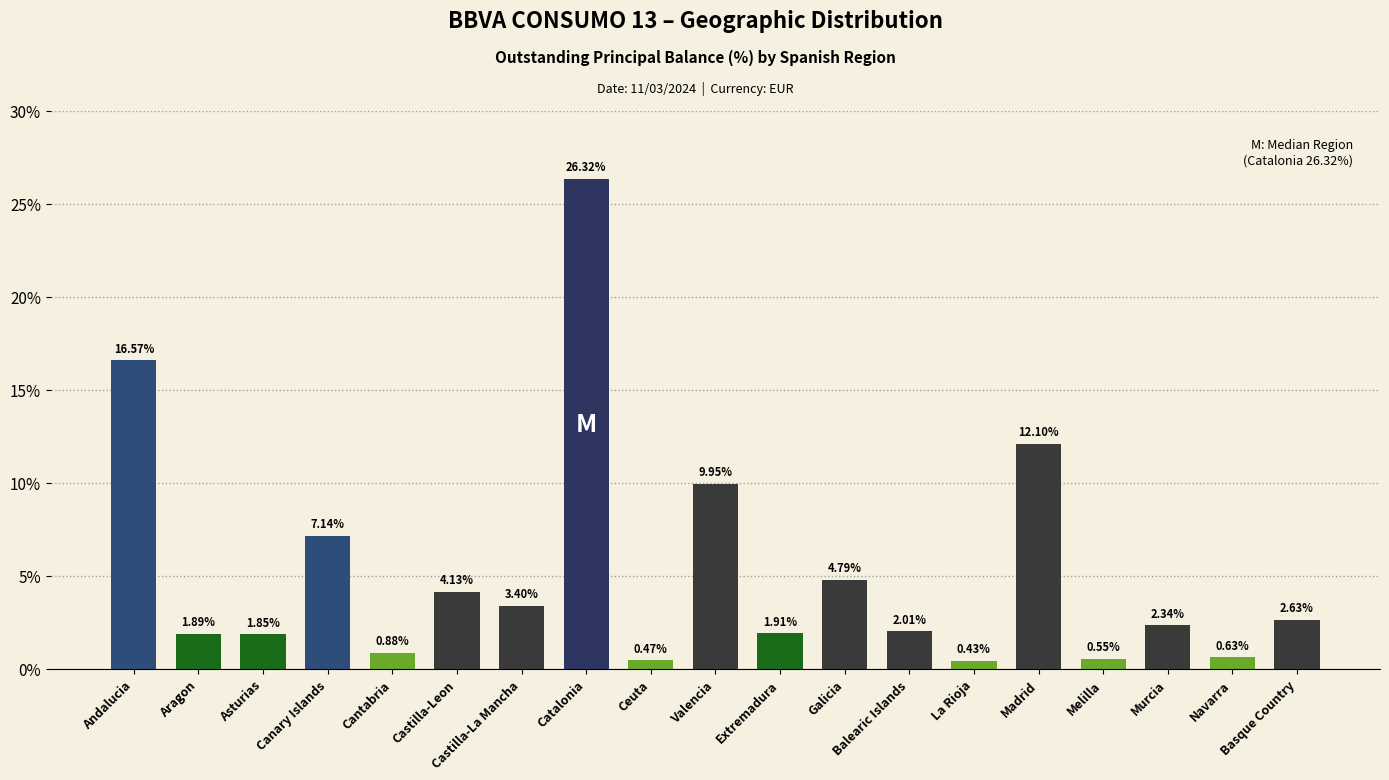

What is the change in value from Catalonia to Extremadura?

-24.4